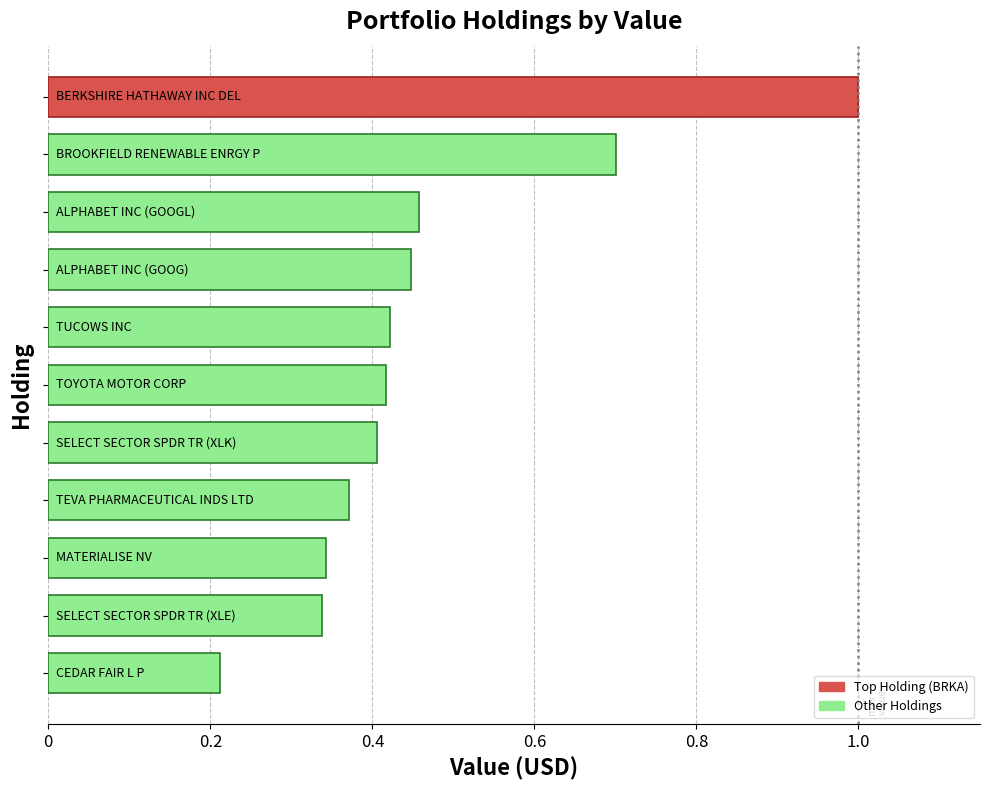

Does the chart contain any negative values?

No